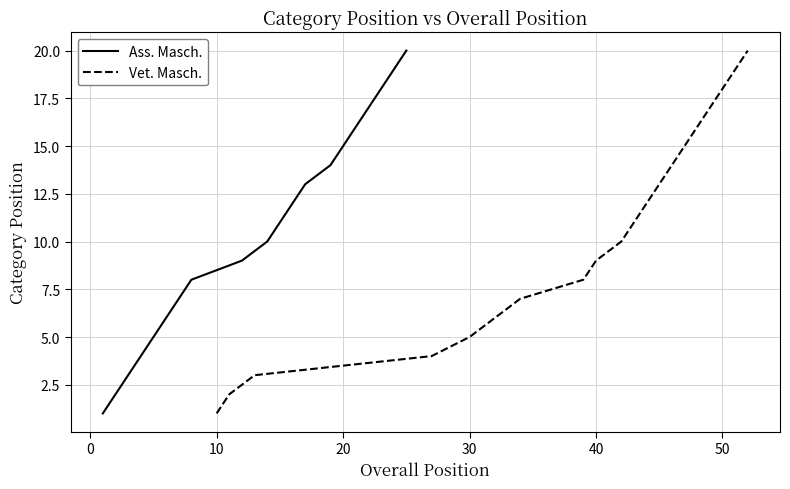

What are all the series names shown in the legend?

Ass. Masch., Vet. Masch.